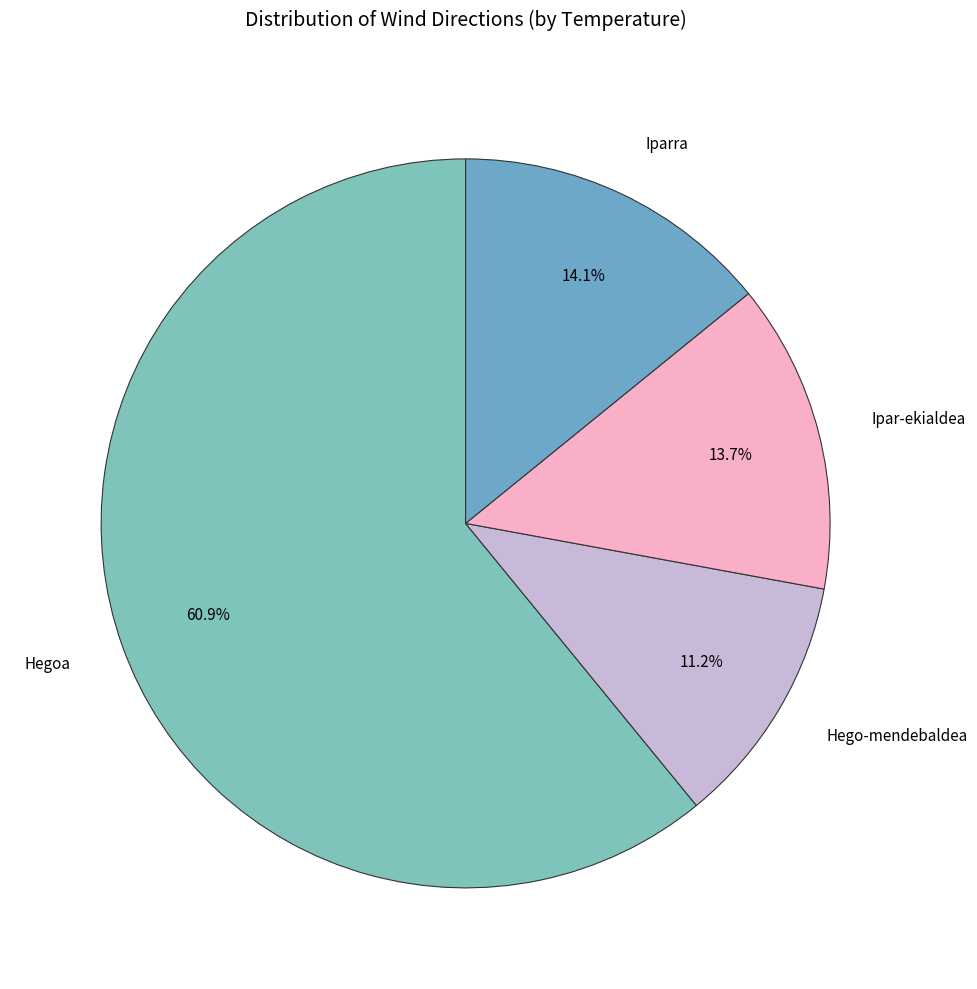

Approximately how many times larger is the value at Hegoa compared to Ipar-ekialdea?

4.4